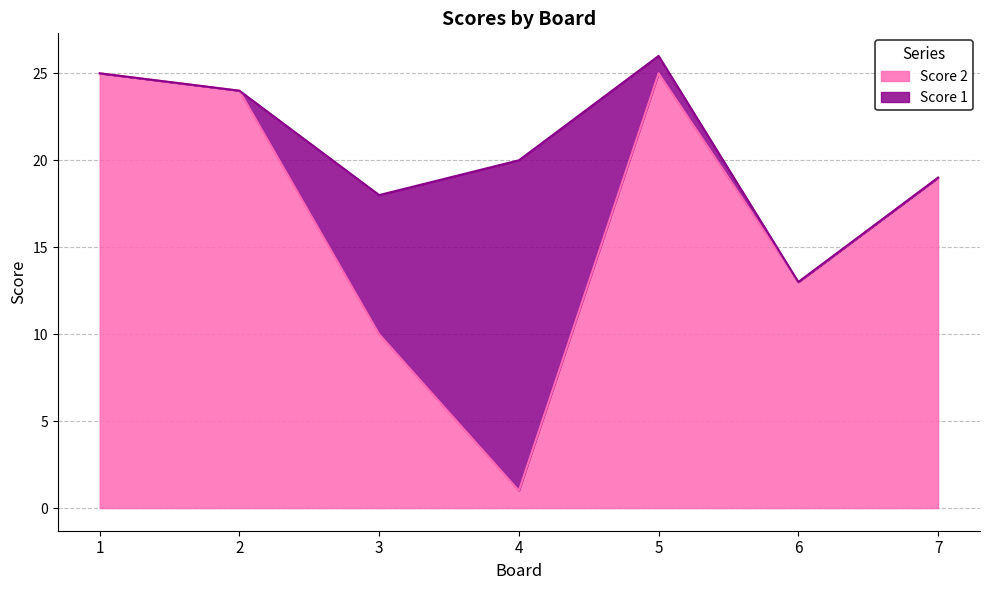

Reading right to left, what are the values for Score 2?

7=19	6=13	5=25	4=1	3=10	2=24	1=25